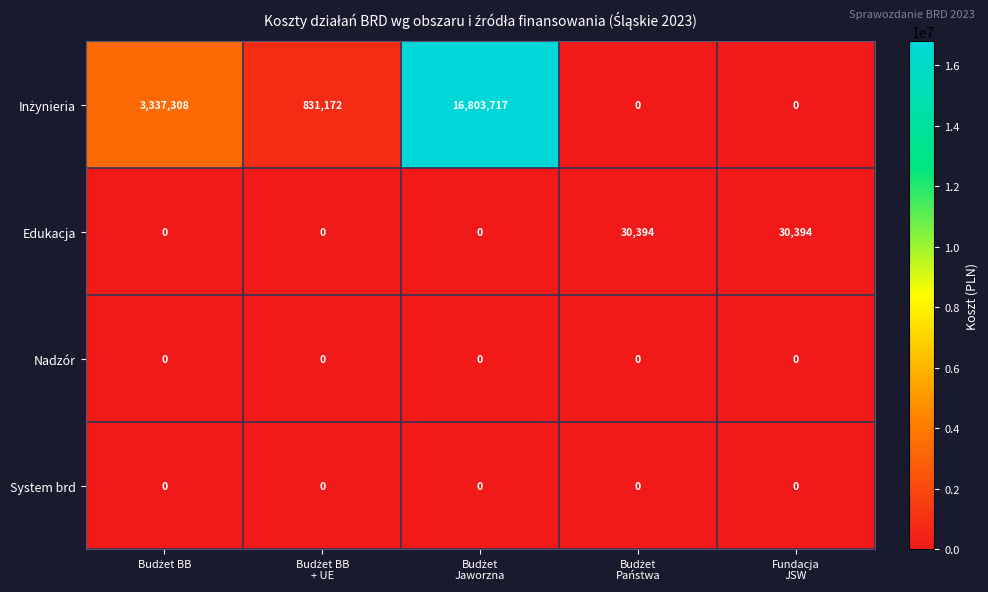

Between Budżet BB and Budżet Jaworzna, which series saw the biggest shift?

Inżynieria